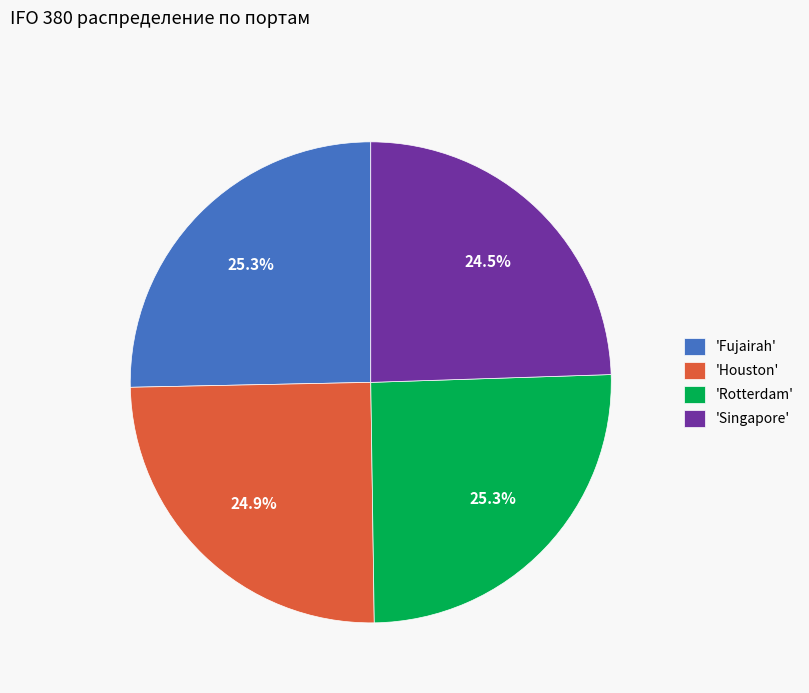

What is the ratio of the value at 'Fujairah' to the value at 'Rotterdam'?

1.0